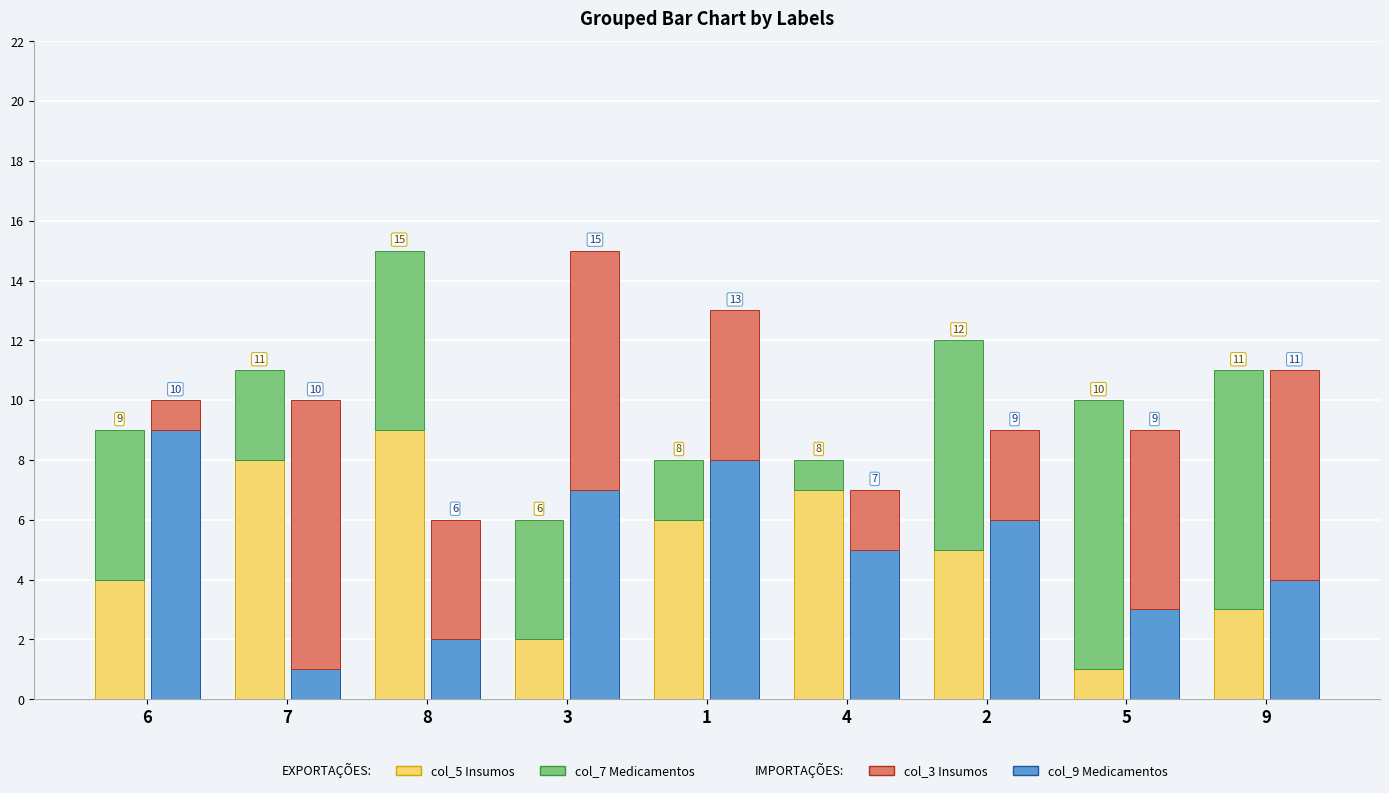

At which label is col_5 (Export - Insumos) closest to 5?

2